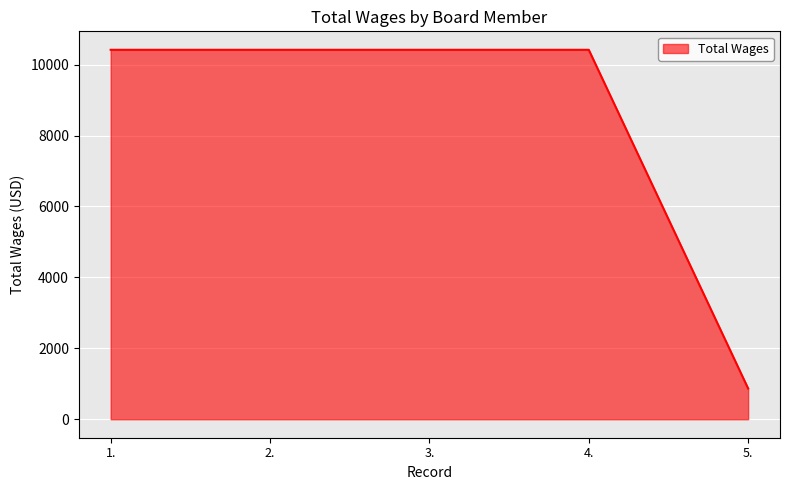

What is the average value?

8509